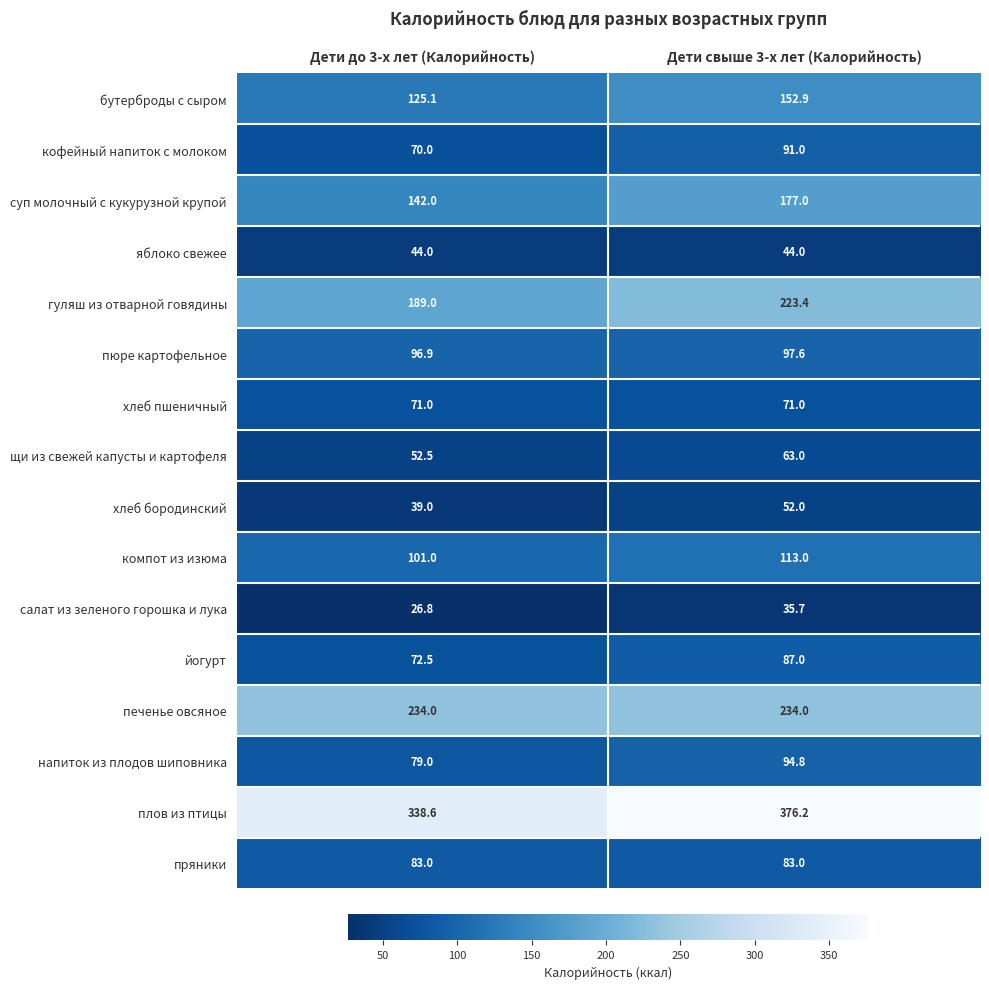

What is the difference between the maximum and minimum values in the хлеб бородинский series?

13.0